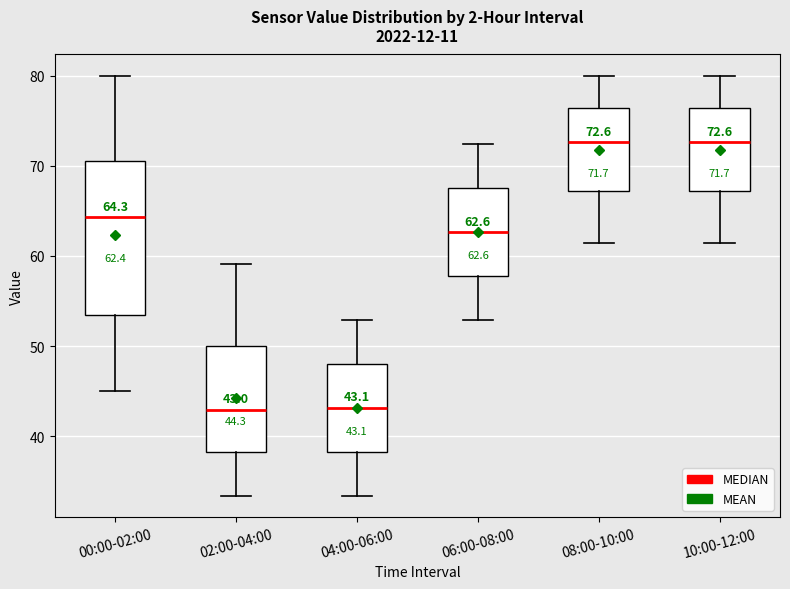

Comparing the boxes themselves (not the whiskers), which one is the tallest?

00:00-02:00